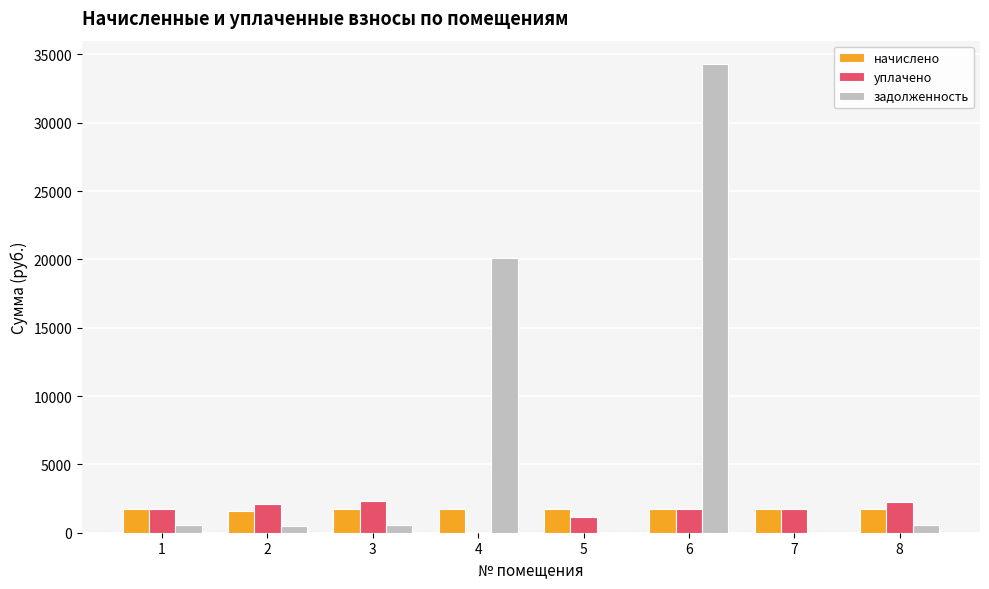

Is the value of задолженность at 8 greater than the value of начислено at 4?

No